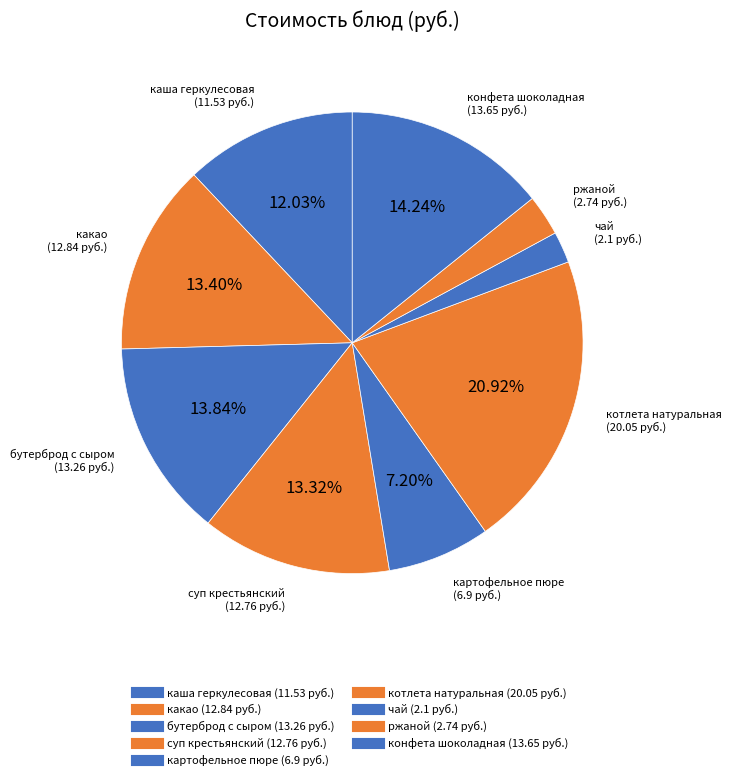

Count the number of slices in the pie.

9